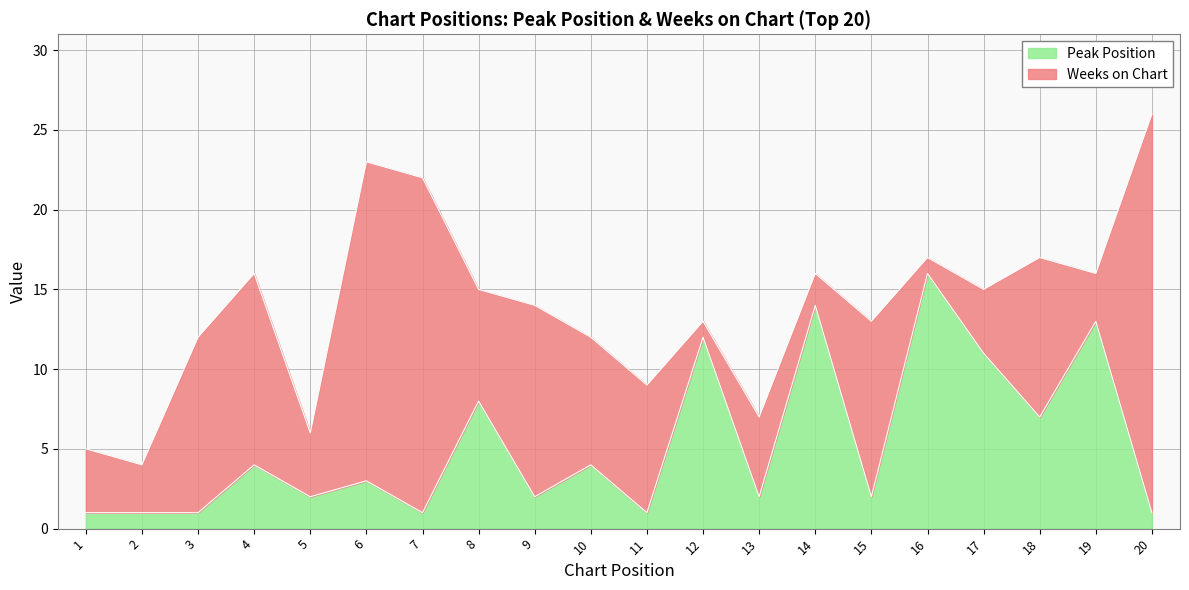

How many lines are shown in the chart?

2